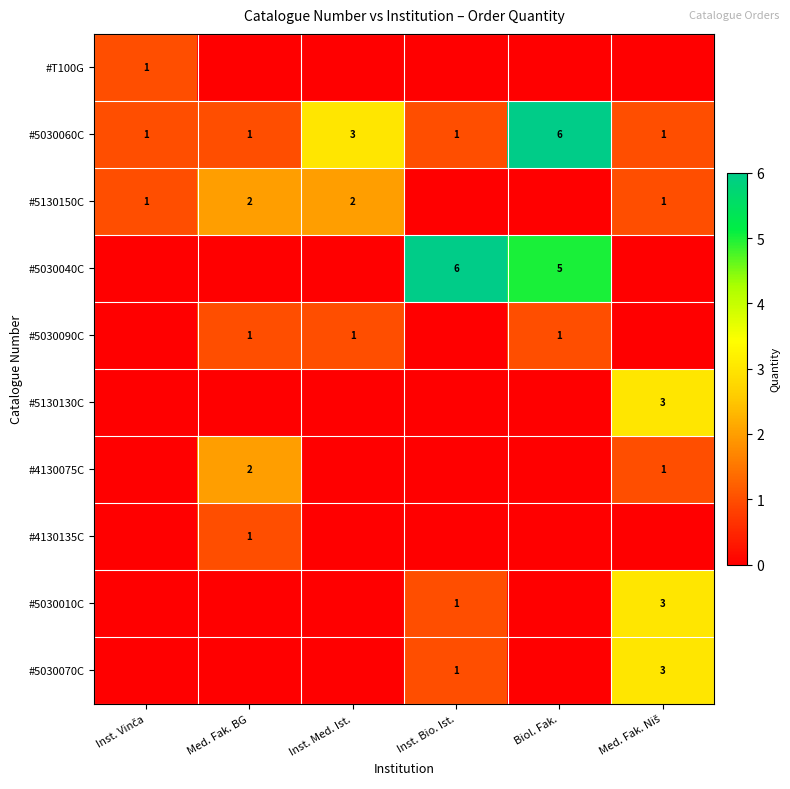

At which category is the sum across all series the highest?

Biol. Fak.